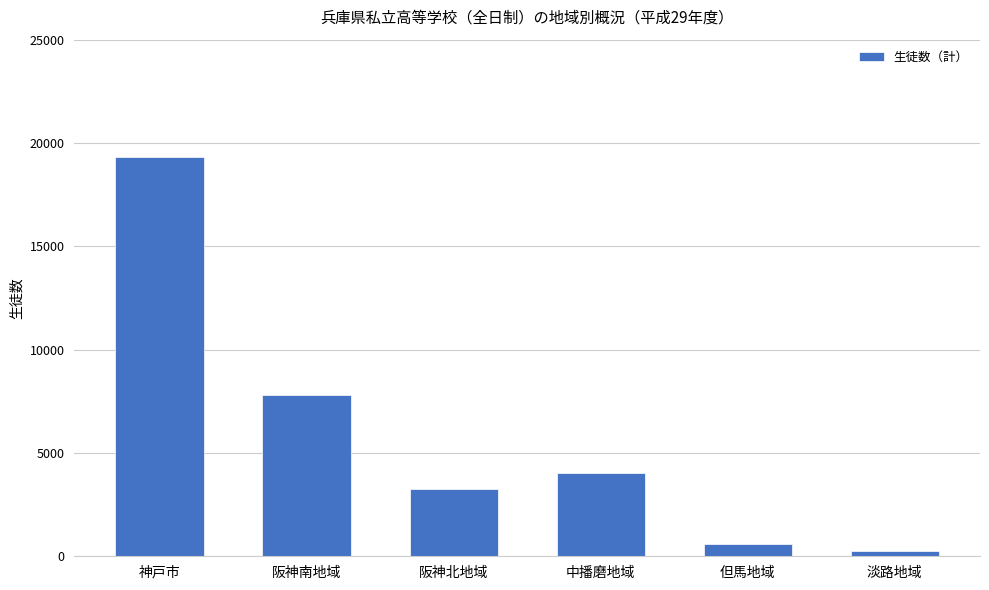

What is the label of the 3rd bar from the right?

中播磨地域